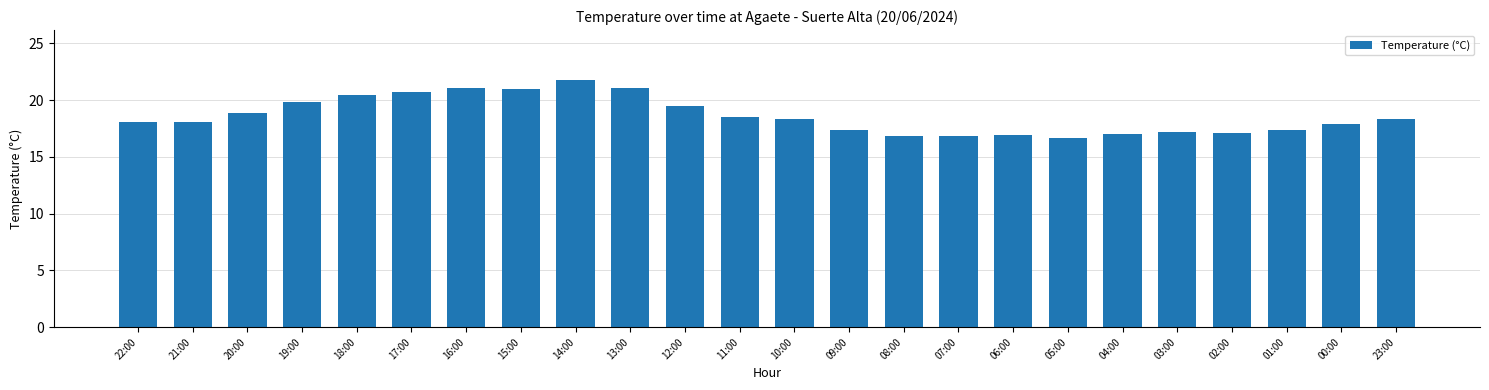

What position from the left is 05:00?

18